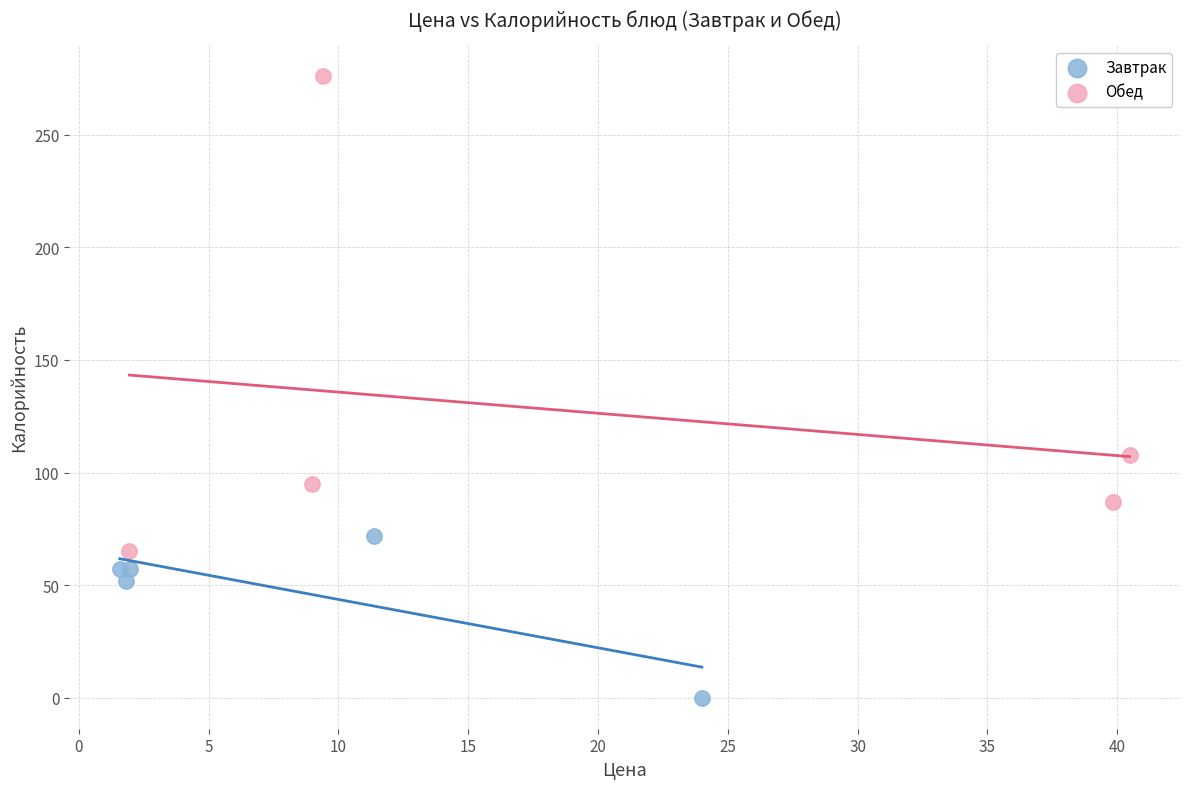

What are all the series names shown in the legend?

Завтрак, Обед